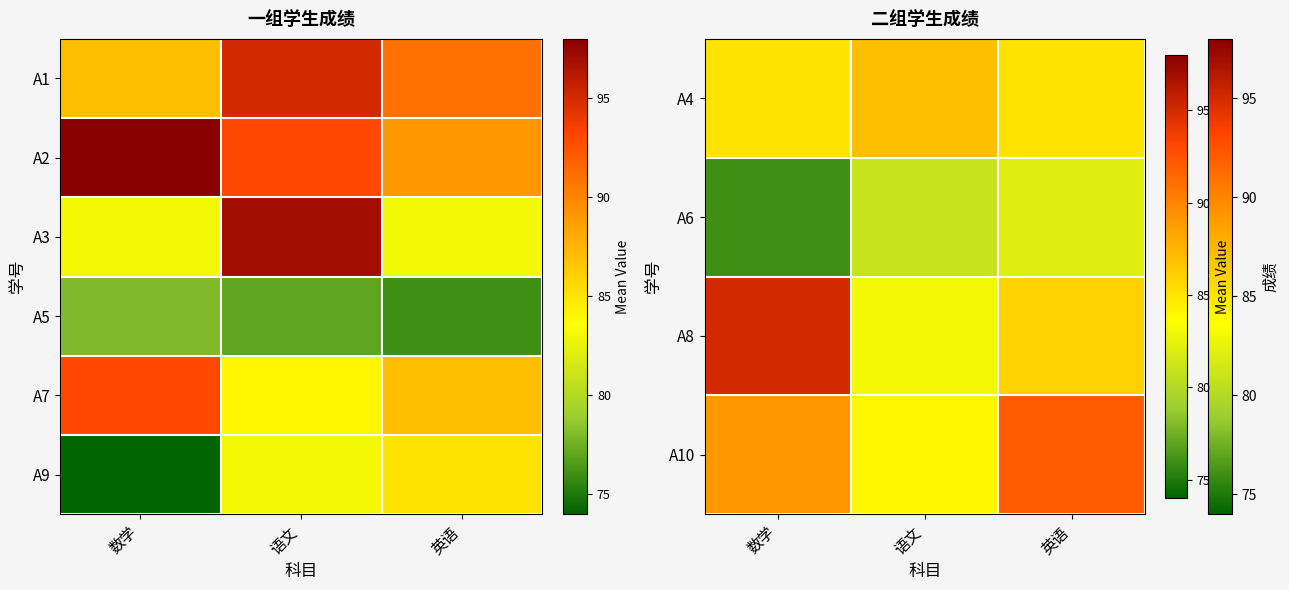

At 语文, list the series in order from smallest to largest.

A6, A8, A9, A10, A7, A4